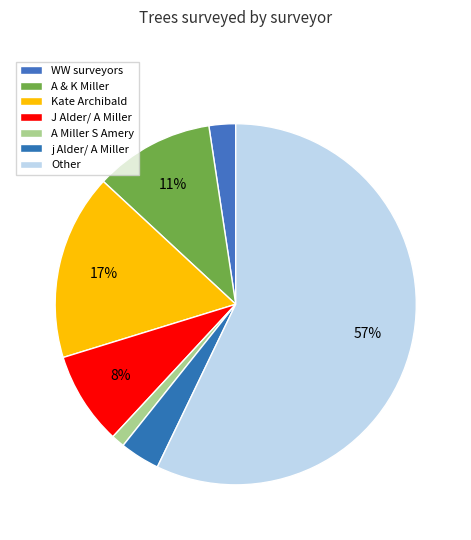

Count the number of slices in the pie.

7